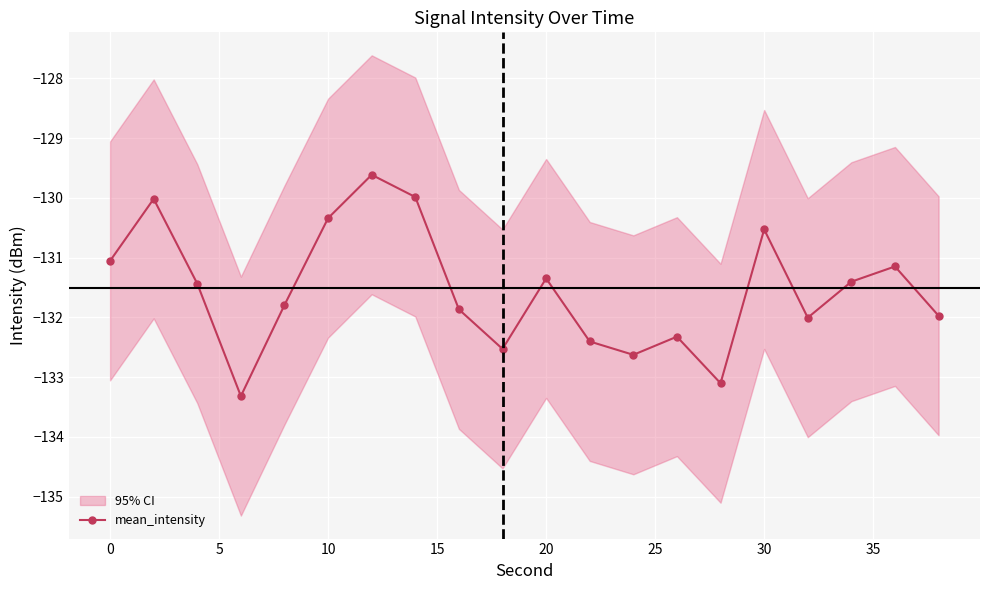

True or false: mean_intensity has more than 2 interior local peaks.

True